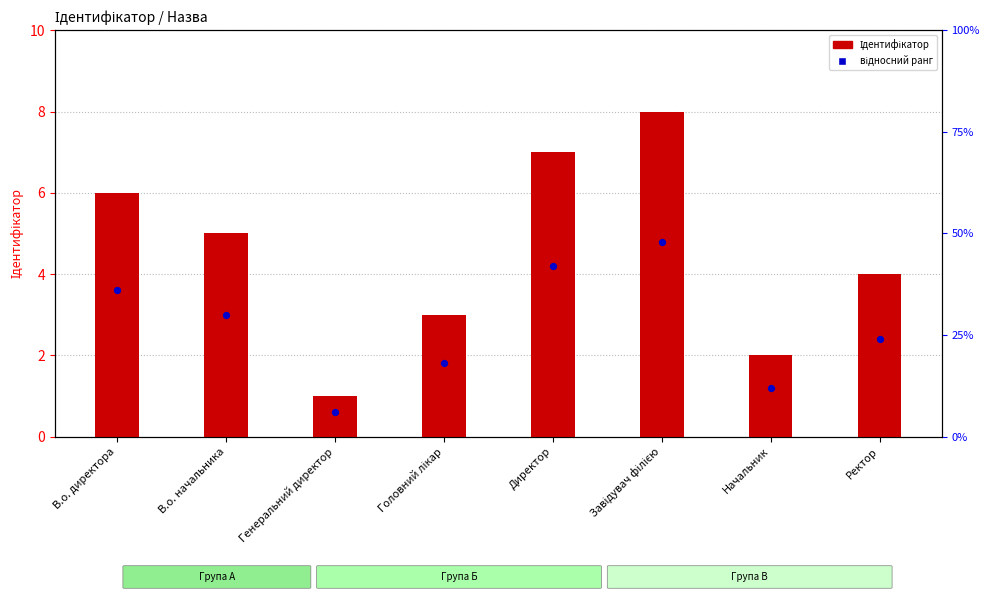

What is the change in value from В.о. директора to В.о. начальника?

-1